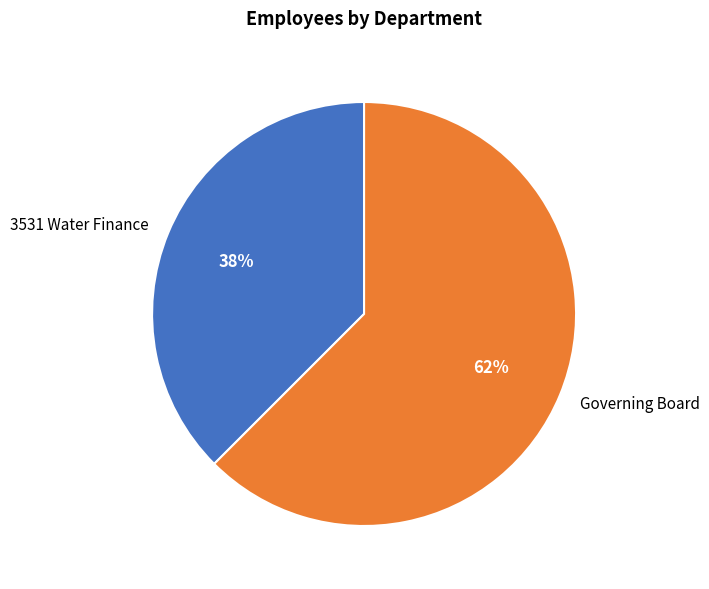

Which slice is the largest?

Governing Board